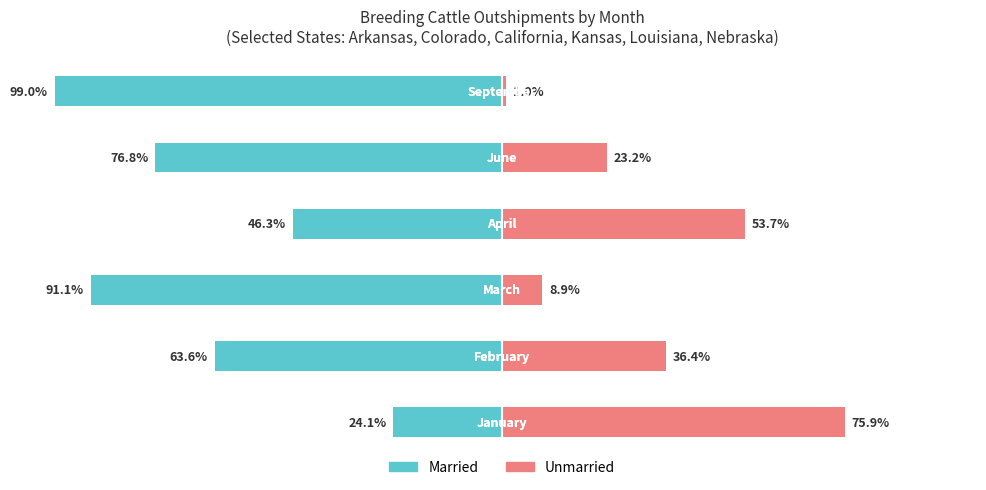

Rank the categories by Married value from lowest to highest.

5, 2, 4, 1, 3, 0